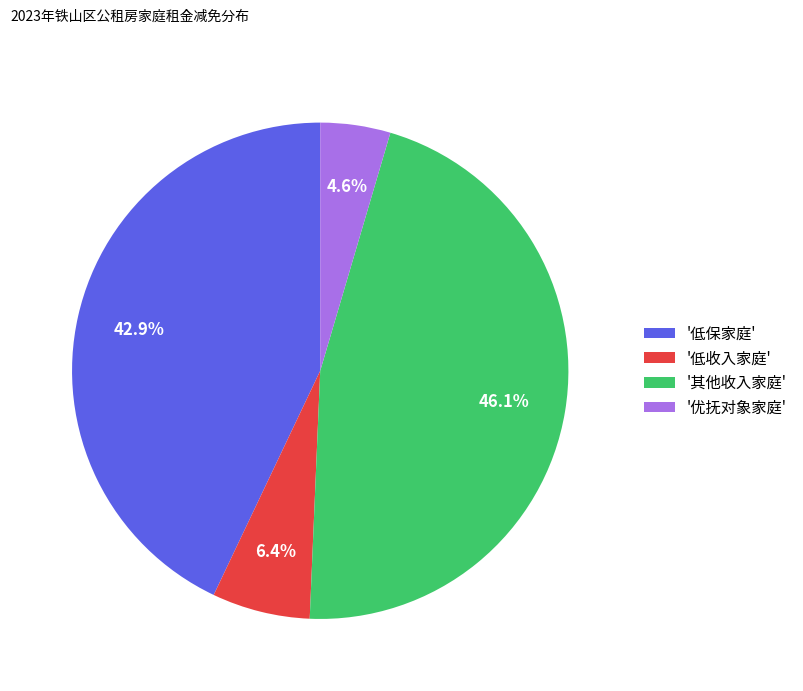

Combined, what portion of the pie is '低保家庭' and '优抚对象家庭'?

47.5%